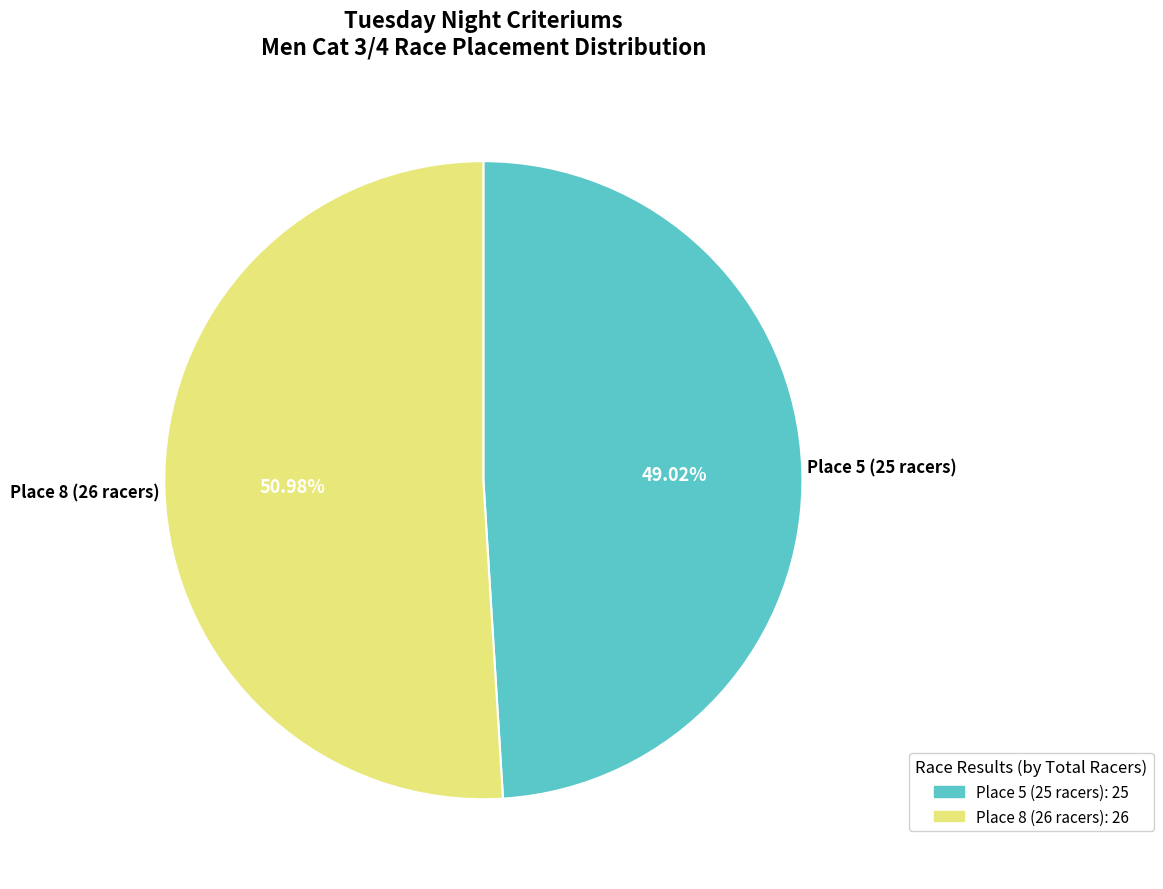

True or false: Place 8 (26 racers) accounts for 39% of the total.

False